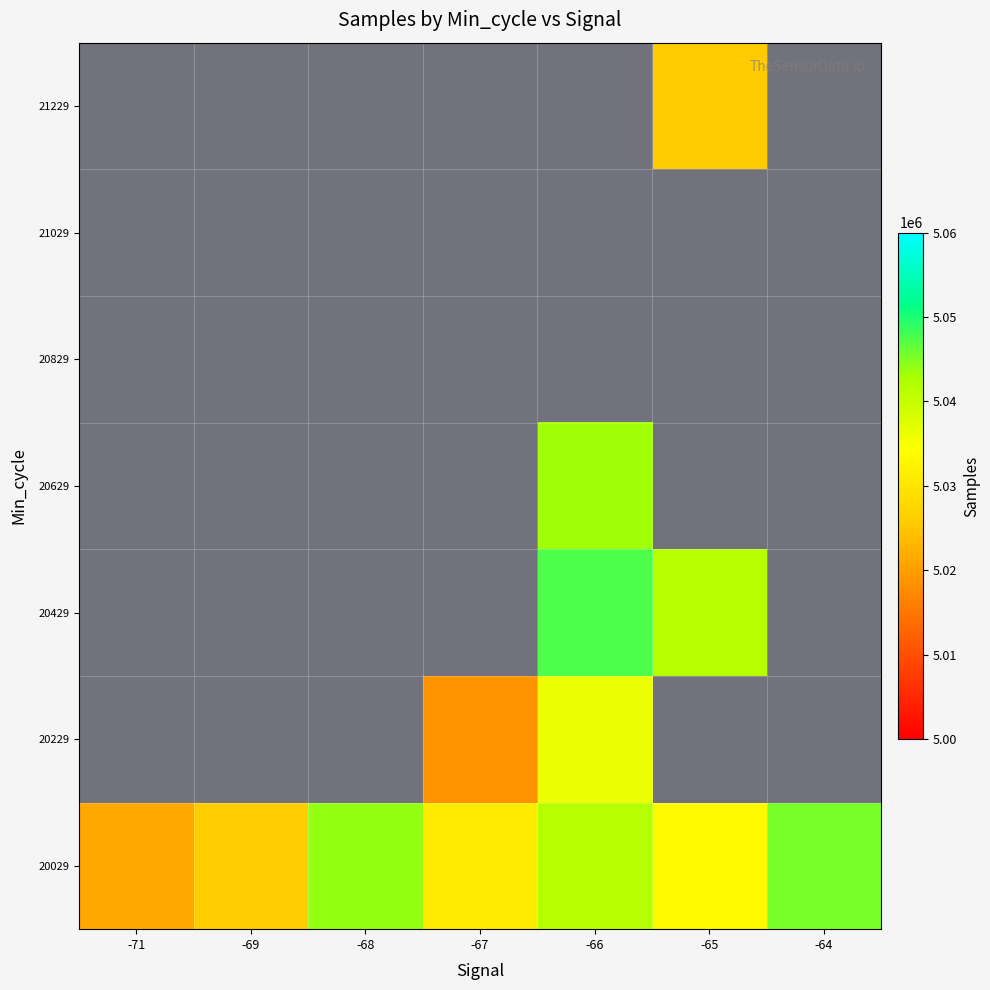

Reading right to left, what are all the values shown in this chart?

20029: -64=5045452.0	-65=5033400.1	-66=5041617.7	-67=5031005.8	-68=5043977.2	-69=5025927.0	-71=5021117.0
20229: -64=0.0	-65=0.0	-66=5036298.5	-67=5018709.5	-68=0.0	-69=0.0	-71=0.0
20429: -64=0.0	-65=5041522.0	-66=5047457.0	-67=0.0	-68=0.0	-69=0.0	-71=0.0
20629: -64=0.0	-65=0.0	-66=5043246.0	-67=0.0	-68=0.0	-69=0.0	-71=0.0
20829: -64=0.0	-65=0.0	-66=0.0	-67=0.0	-68=0.0	-69=0.0	-71=0.0
21029: -64=0.0	-65=0.0	-66=0.0	-67=0.0	-68=0.0	-69=0.0	-71=0.0
21229: -64=0.0	-65=5025679.0	-66=0.0	-67=0.0	-68=0.0	-69=0.0	-71=0.0